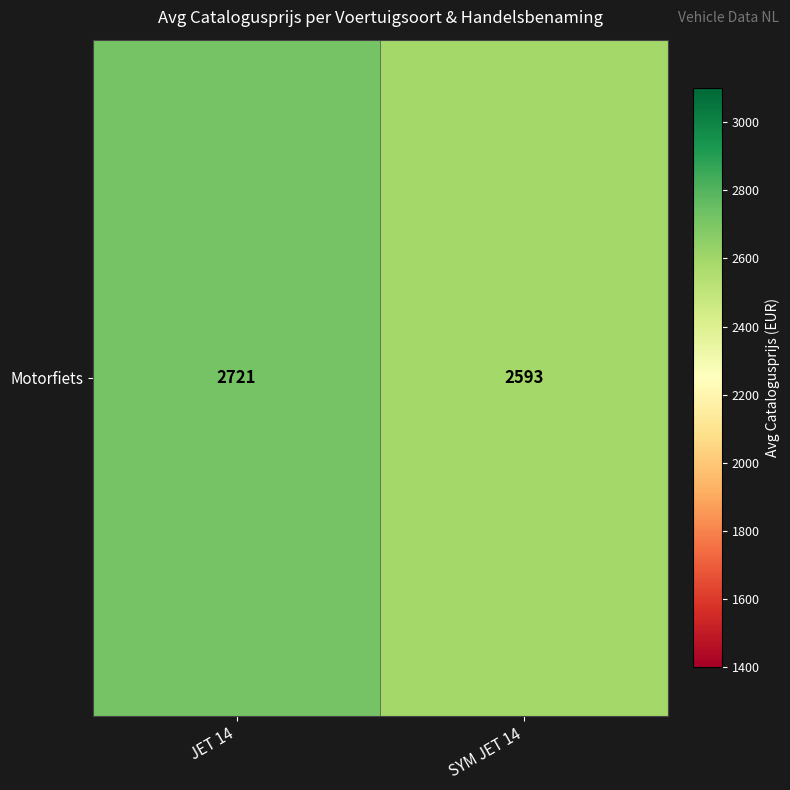

List the labels in order of value, smallest first.

SYM JET 14, JET 14